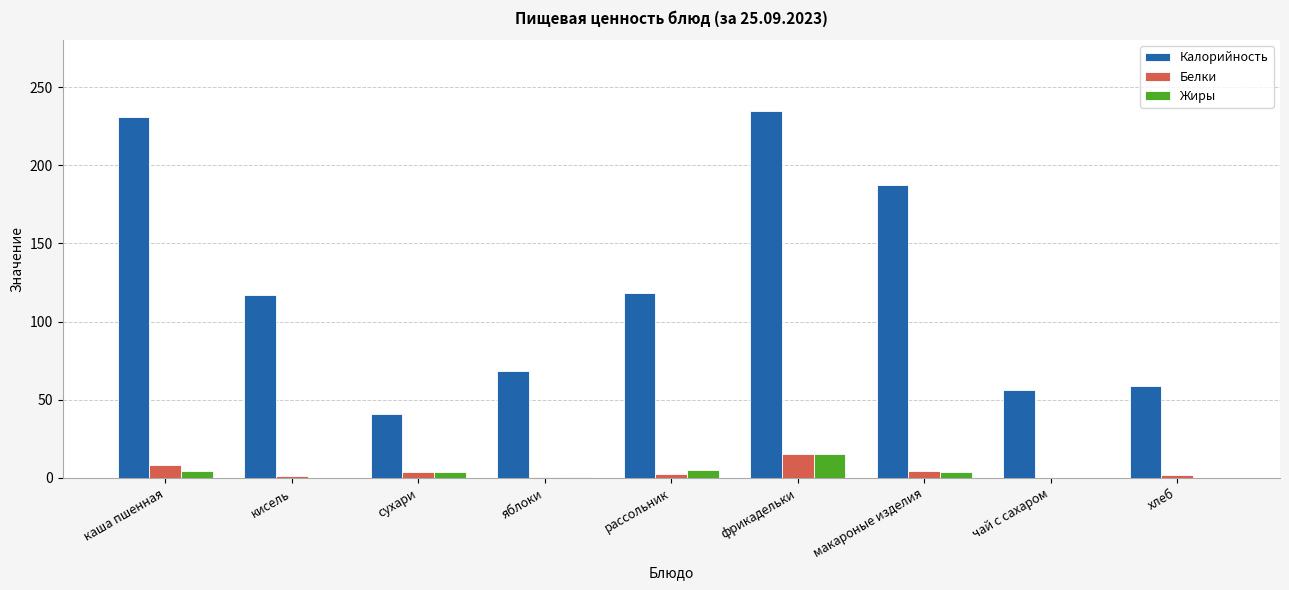

The value of Белки at чай с сахаром is 0.2. True or false?

True